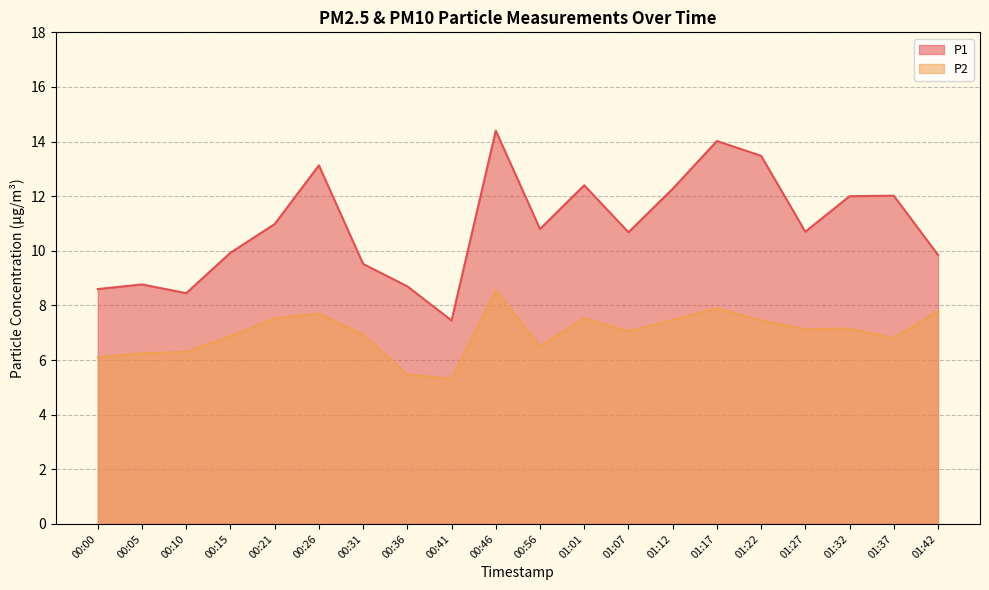

How many interior local peaks does the P2 series have?

5